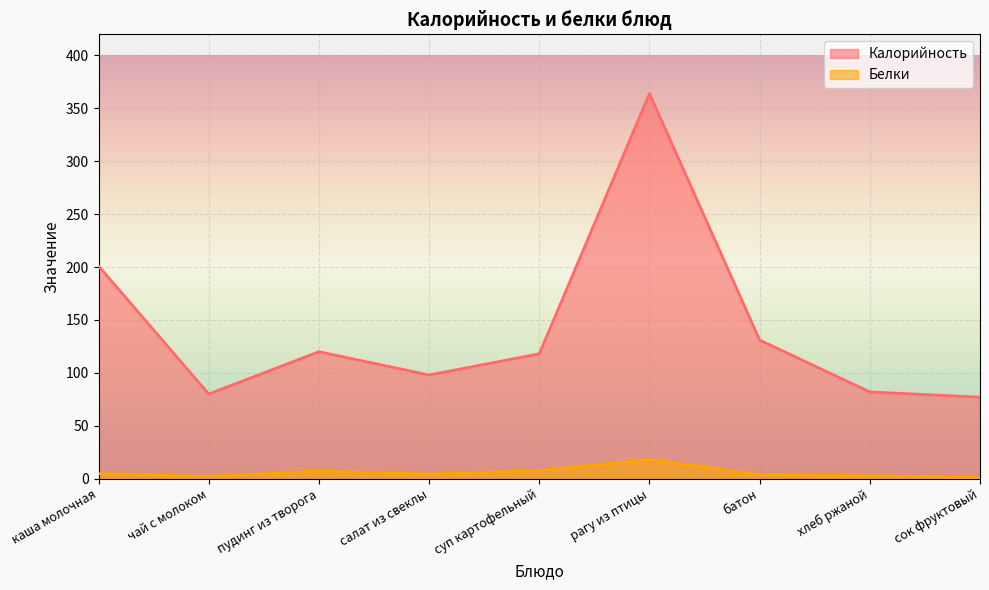

Which has a higher value, хлеб ржаной or суп картофельный?

суп картофельный